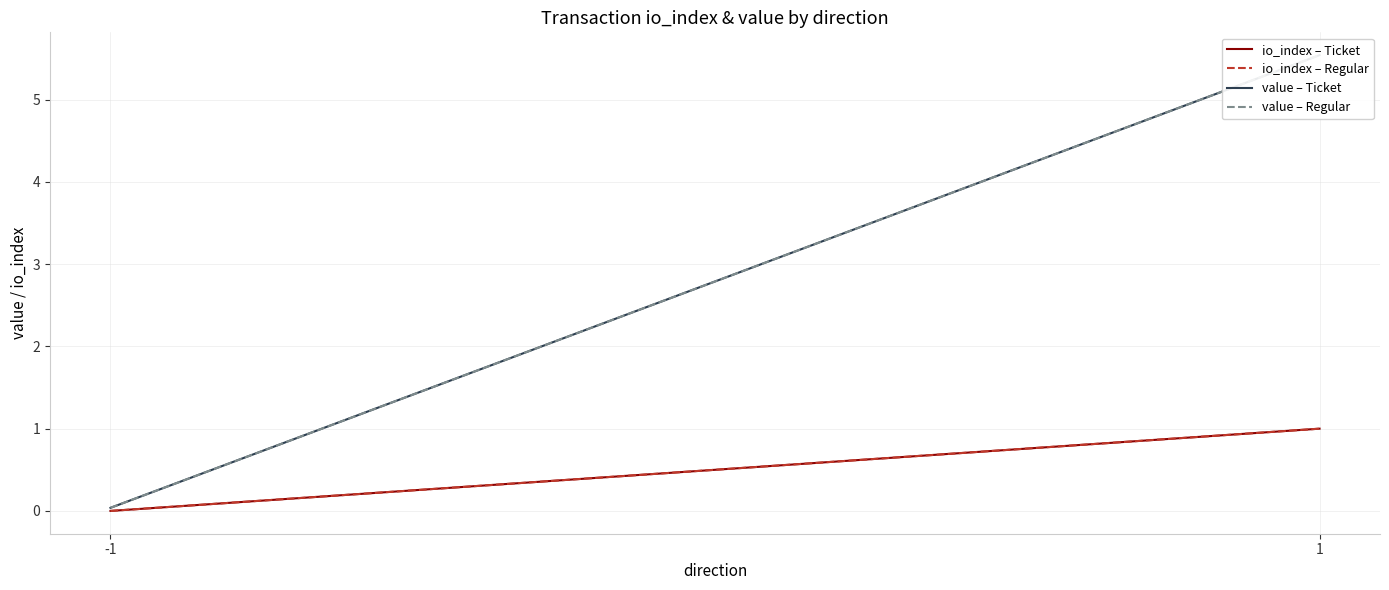

Rank the categories by value – Regular value from highest to lowest.

1, -1